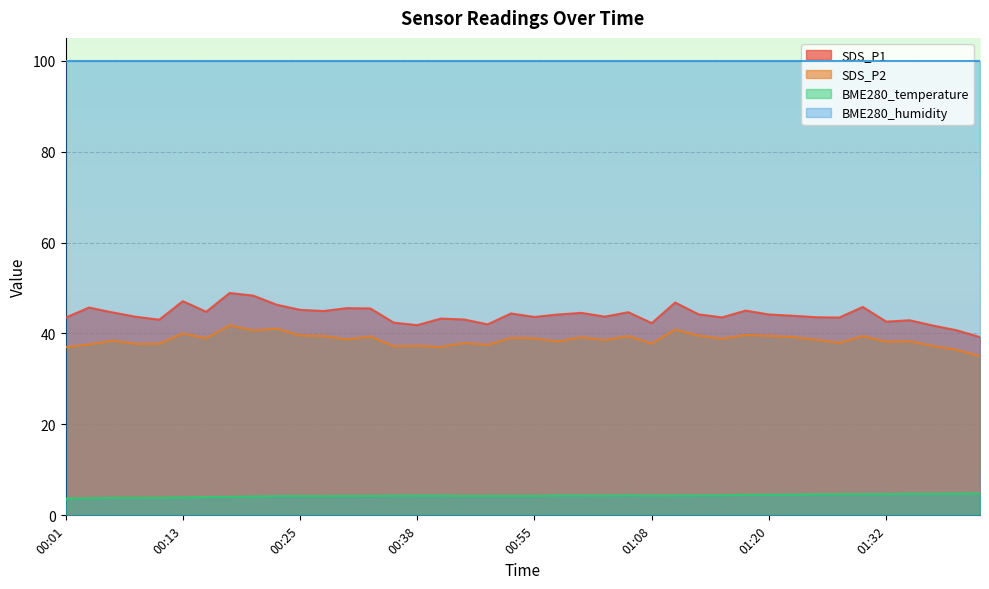

At which label is BME280_temperature closest to 4?

00:16